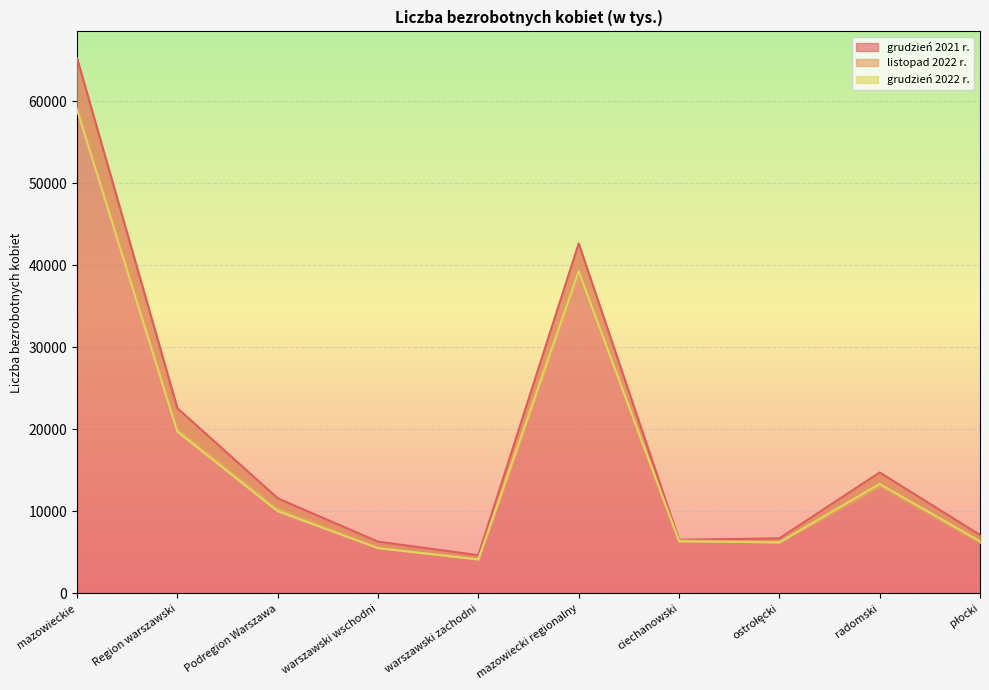

How many lines are shown in the chart?

3